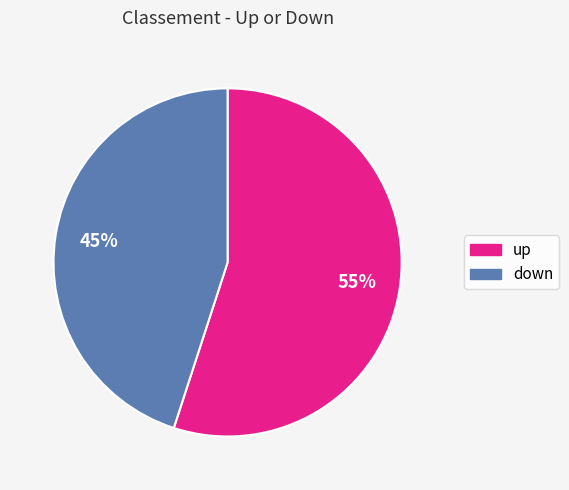

How many segments does this pie chart have?

2